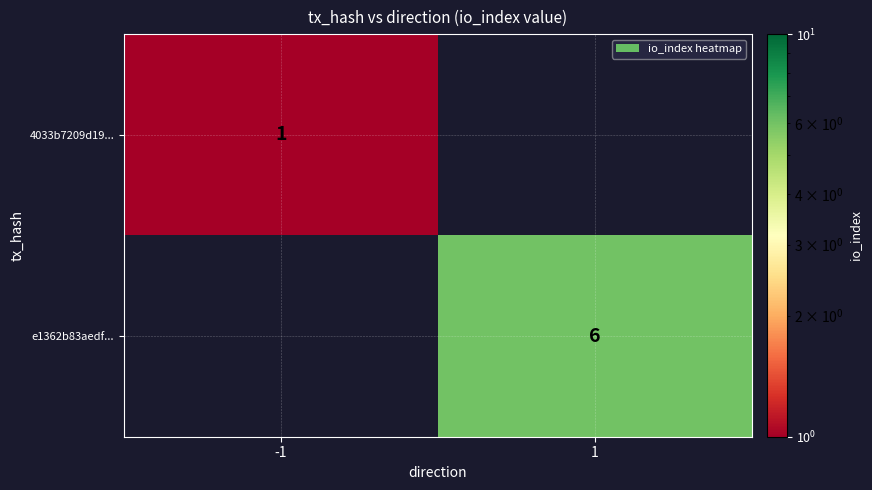

The value of 4033b7209d19... at -1 is 2. True or false?

False